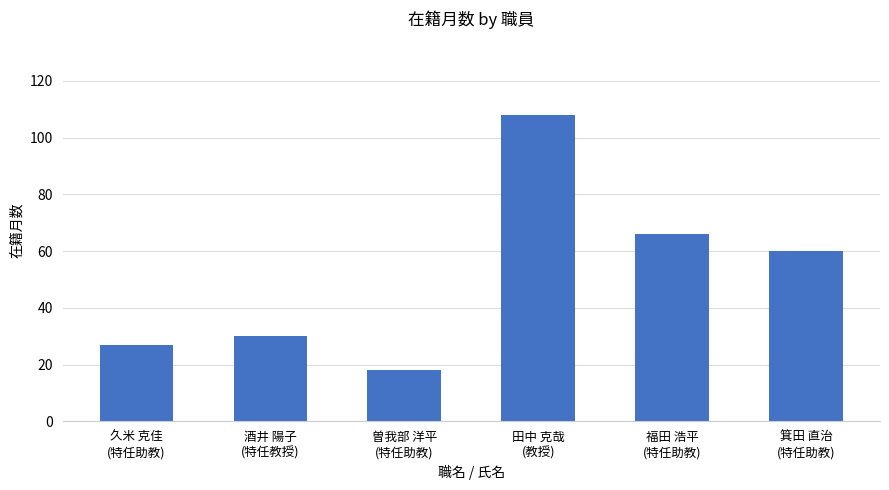

The chart shows a value of 60 at 箕田 直治
(特任助教). True or false?

True